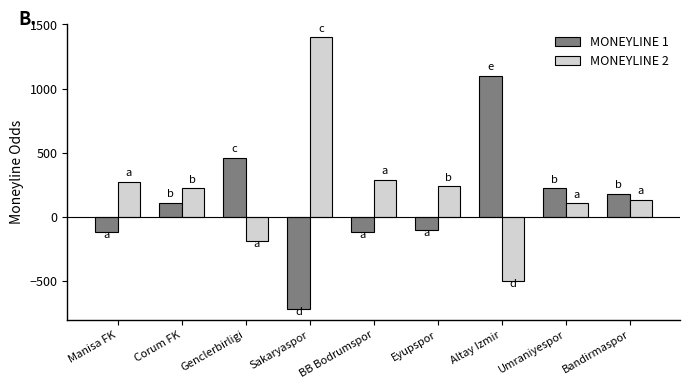

How many values in MONEYLINE 2 are below zero?

2